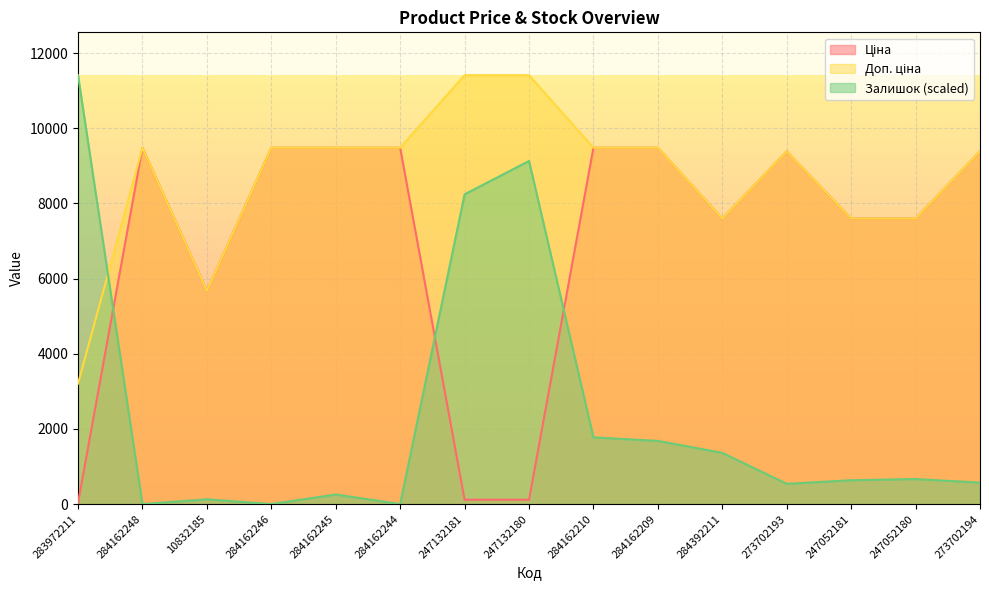

How many lines are shown in the chart?

3